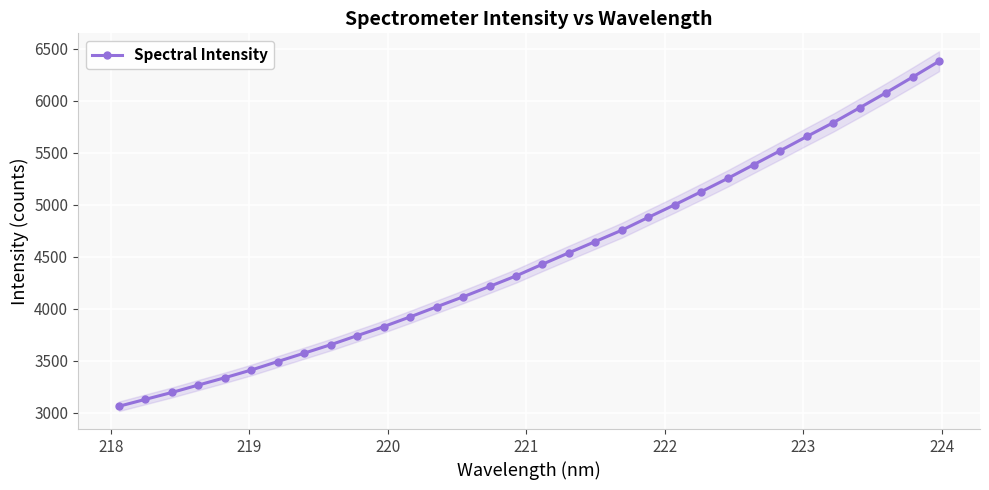

Reading left to right, transcribe all the data shown in this chart.

3062.7	3129.3	3195.6	3266.8	3337.2	3411.4	3492.9	3573.6	3654.8	3741.8	3828.6	3922.2	4018.7	4114.8	4214.7	4315.7	4428.3	4538.1	4646.4	4755.1	4878.5	4999.5	5124.8	5252.6	5386.5	5520.4	5656.3	5789.4	5932.4	6077.4	6226.5	6379.0